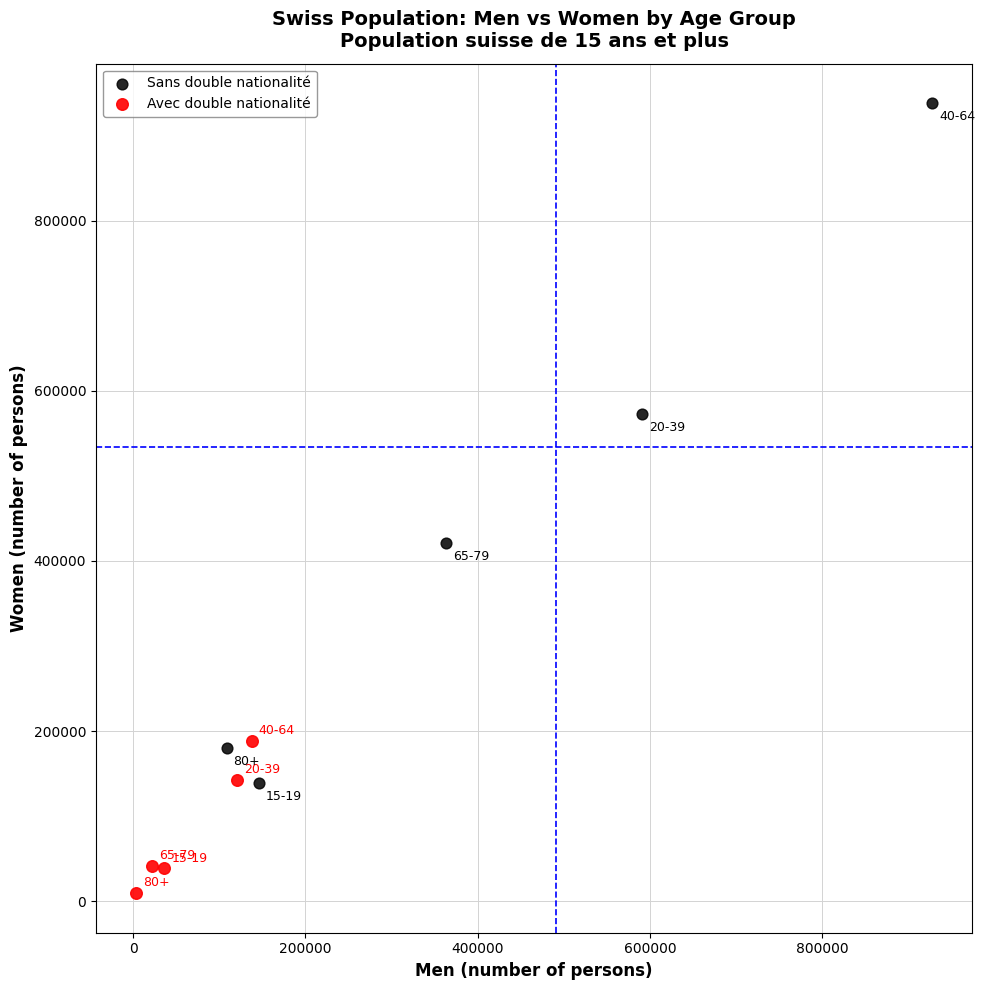

Which series has the widest spread of Y values?

Sans double nationalité